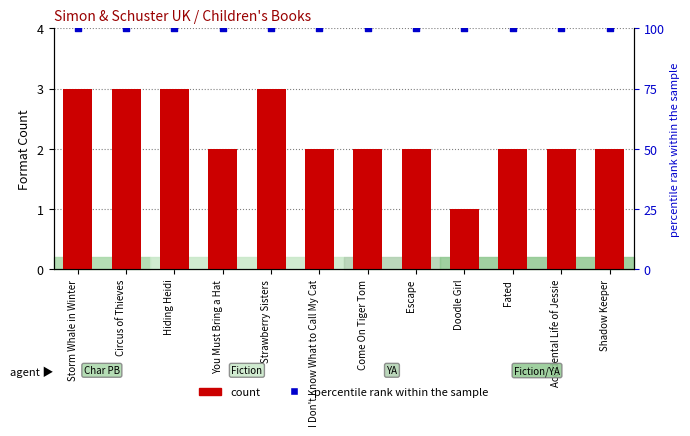

Which series contains the lowest Y value?

count